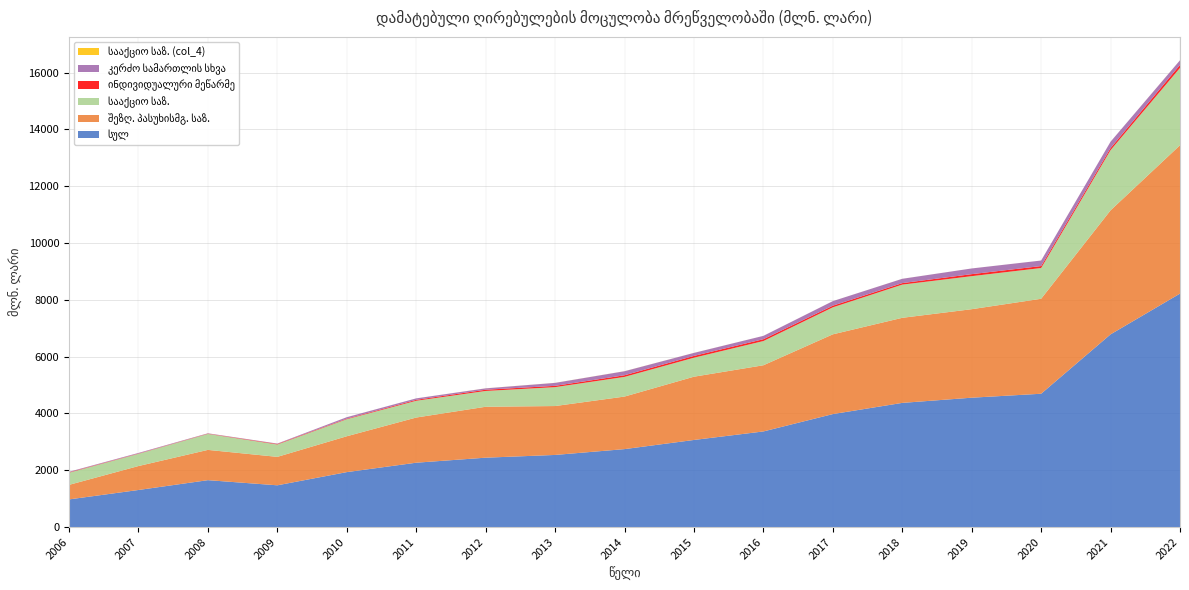

Reading left to right, what are all the values shown in this chart?

სულ: 973.4	1304.9	1651.0	1469.9	1934.2	2265.4	2442.4	2538.9	2744.0	3066.2	3365.9	3977.2	4371.2	4554.0	4693.1	6783.9	8218.3
შეზღ. პასუხისმგ. საზ.: 512.1	843.1	1065.8	1001.2	1262.4	1590.3	1792.6	1721.4	1849.9	2227.1	2329.7	2807.3	2994.9	3115.5	3343.3	4365.5	5223.1
სააქციო საზ.: 428.2	431.9	562.1	436.3	600.7	590.9	556.4	665.2	692.3	668.5	852.7	950.7	1168.3	1162.6	1082.9	2119.5	2721.7
ინდივიდუალური მეწარმე: 13.7	9.6	8.8	17.5	18.7	32.1	42.8	45.8	57.8	63.3	64.7	58.1	53.1	71.0	68.9	71.2	105.8
კერძო სამართლის სხვა: 18.3	19.8	12.6	13.9	51.1	51.4	48.4	104.2	141.7	105.8	117.6	160.0	151.8	200.3	194.3	225.2	162.5
სააქციო საზ. (col_4): 1.0	0.3	1.6	0.9	1.1	0.7	2.1	2.1	2.2	1.5	0.9	0.7	0.8	0.6	0.5	0.3	2.1